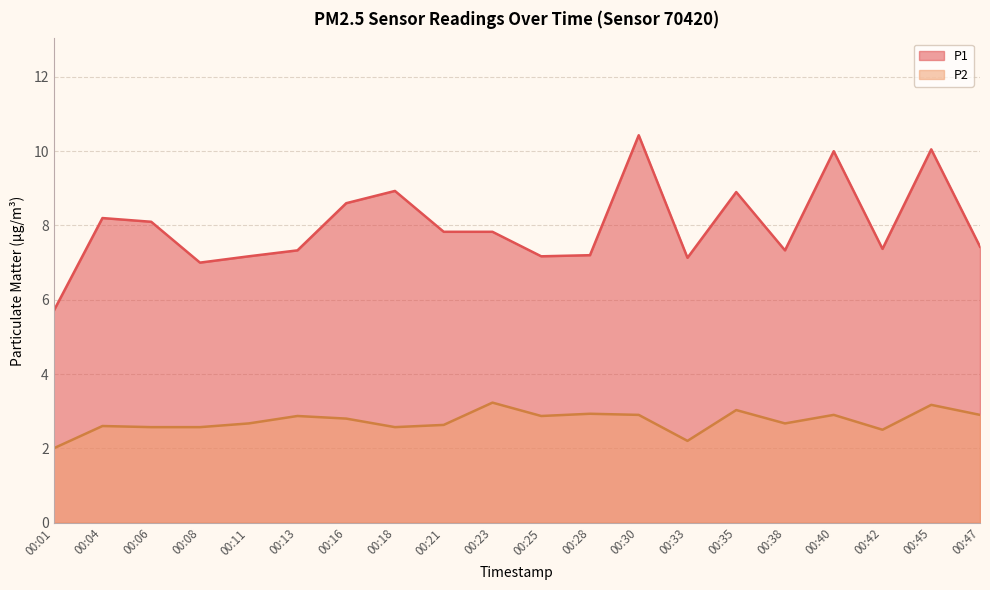

How many data points does each series have?

20